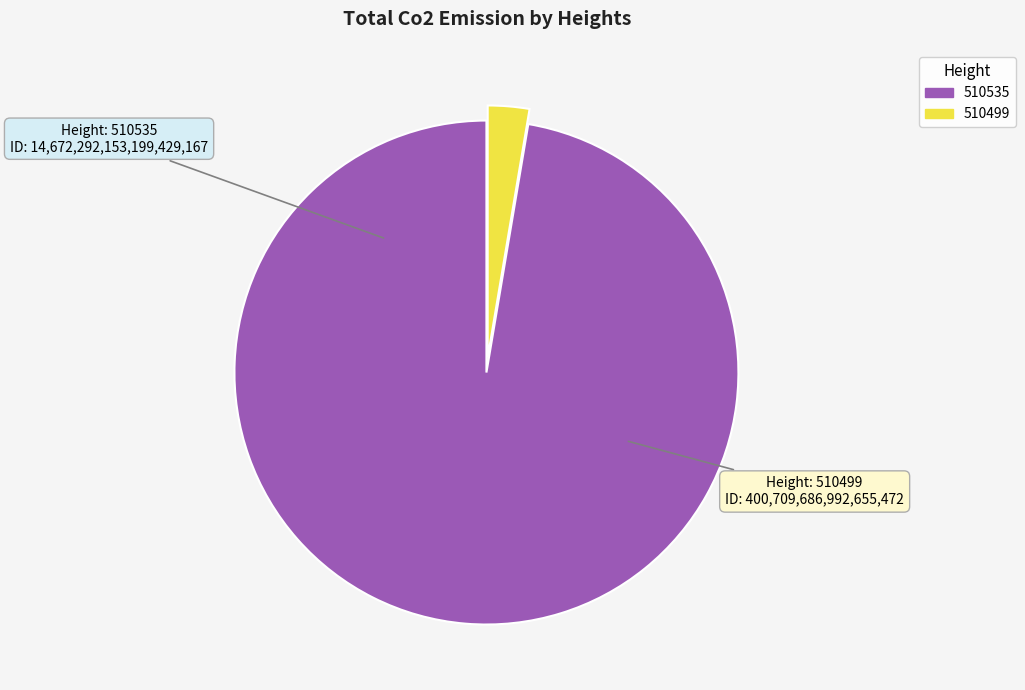

Is the sum of 510499 and 510535 greater than half?

Yes